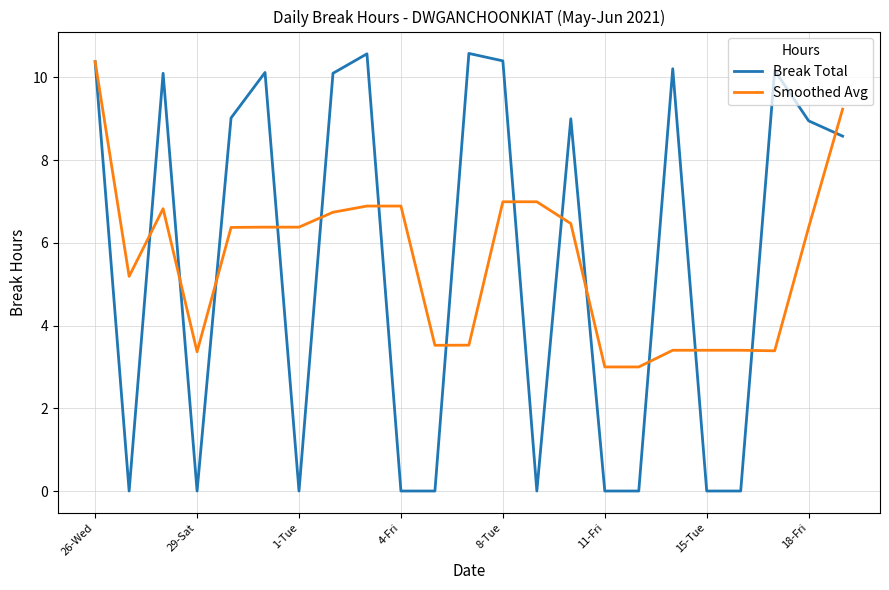

What is the lowest value of the Smoothed Avg series?

3.0